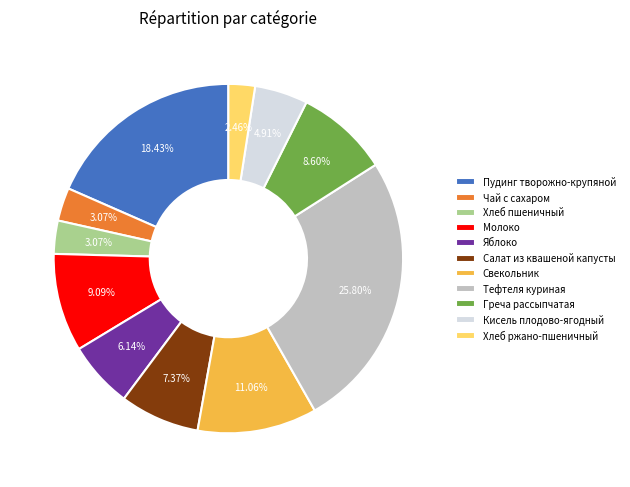

Which has a higher value, Яблоко or Салат из квашеной капусты?

Салат из квашеной капусты